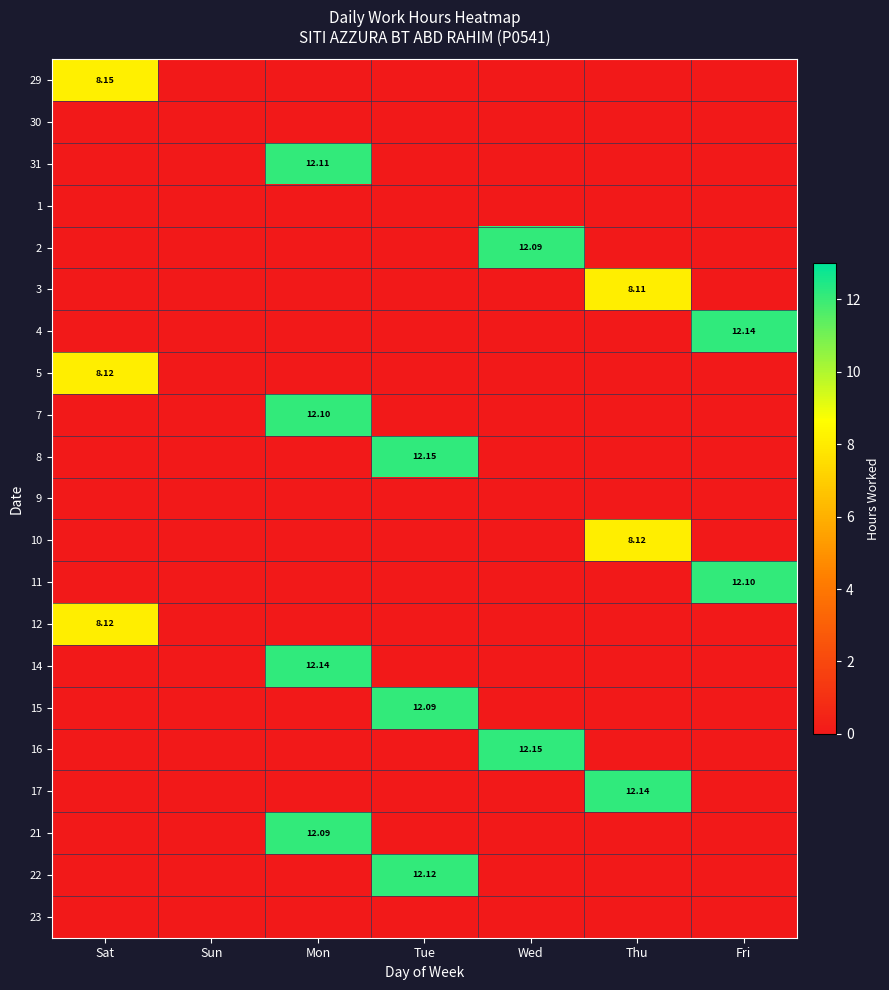

The 8 series shows 19.0 at Tue. True or false?

False